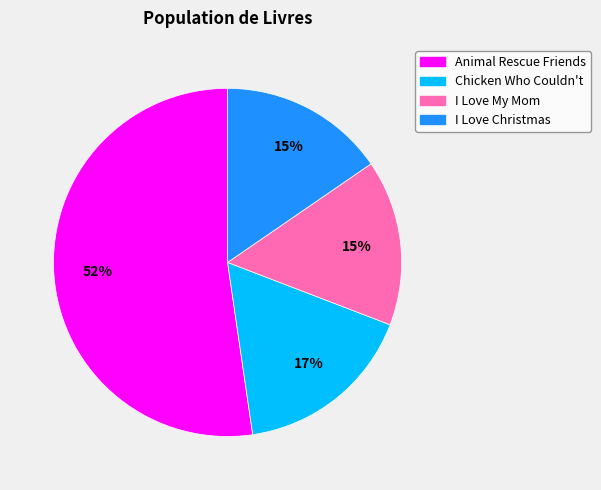

To the nearest percent, what percentage of the pie is Chicken Who Couldn't?

17%